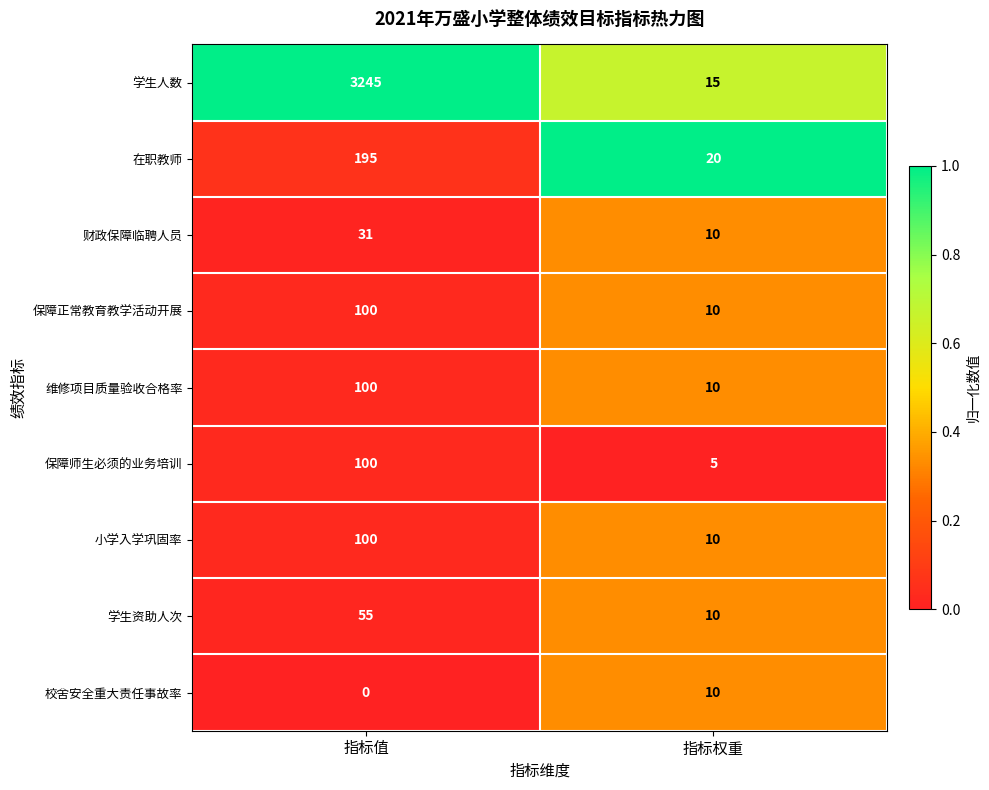

What value does the 在职教师 series have at 指标权重?

20